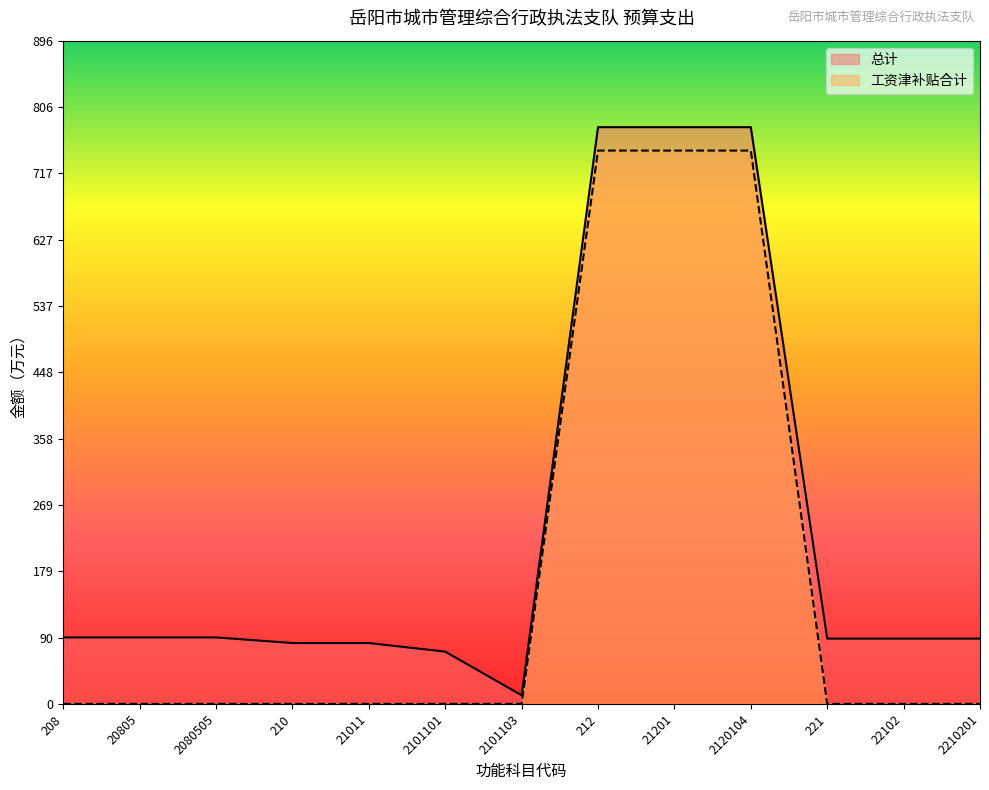

Reading left to right, list all the values displayed in this chart.

总计: 89.7	89.7	89.7	82.2	82.2	70.5	11.6	778.8	778.8	778.8	88.1	88.1	88.1
工资津补贴合计: 0.0	0.0	0.0	0.0	0.0	0.0	0.0	747.2	747.2	747.2	0.0	0.0	0.0